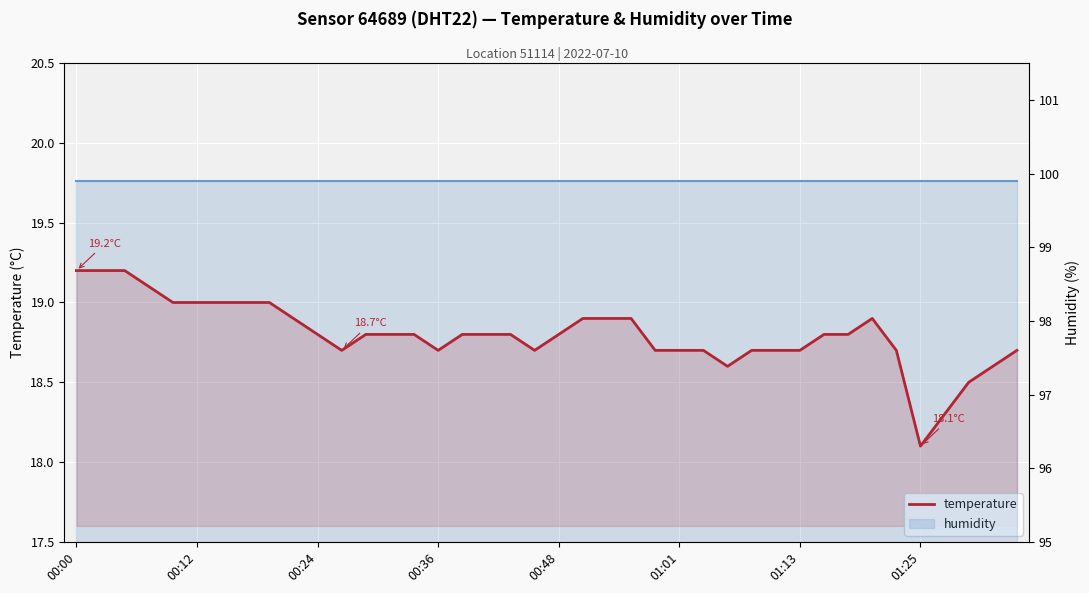

At which label does humidity reach its minimum?

00:00